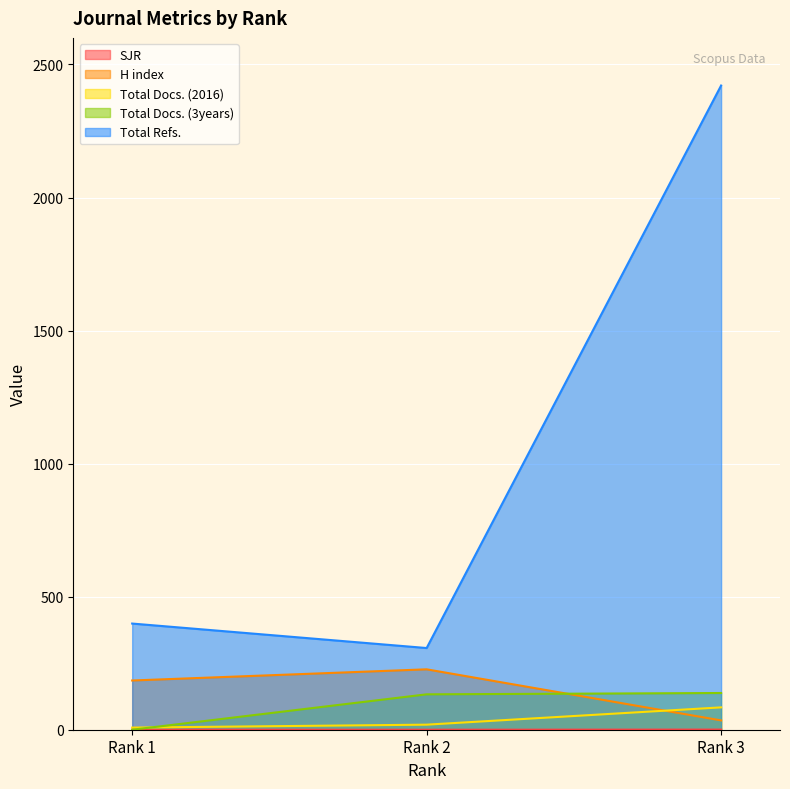

At which category does the chart reach its peak across all series?

Rank 3